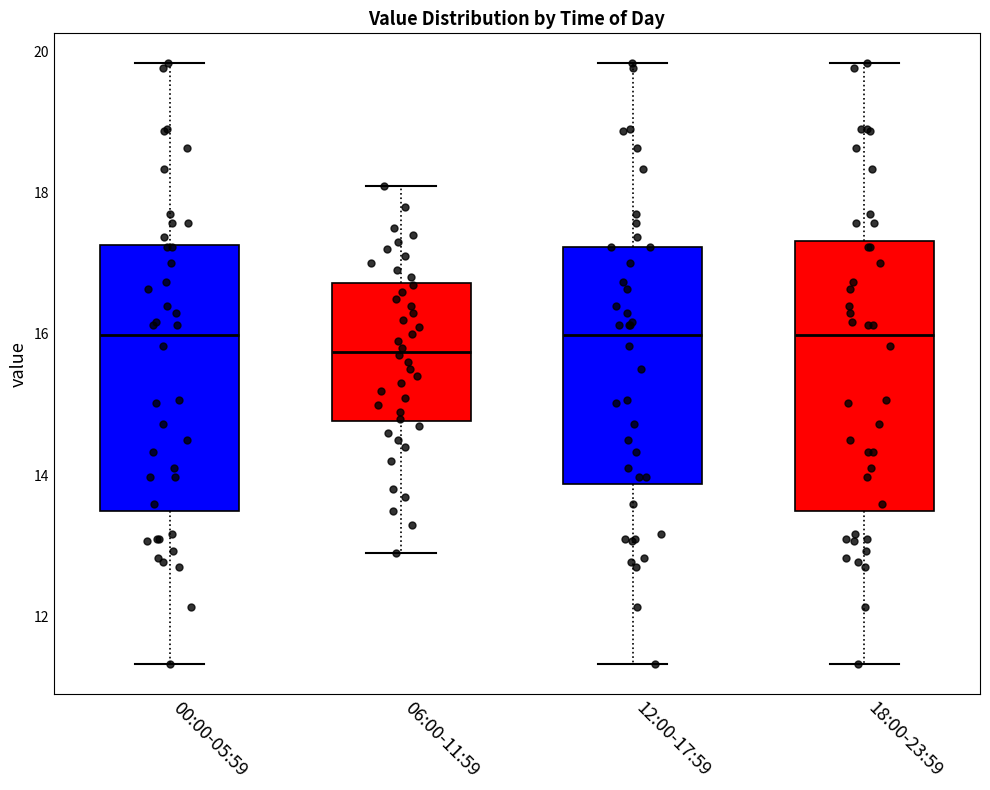

Where does the upper whisker of the box for 06:00-11:59 end on the y-axis? The values are not printed on the chart, so give them approximately, as read against the axis.

18.2